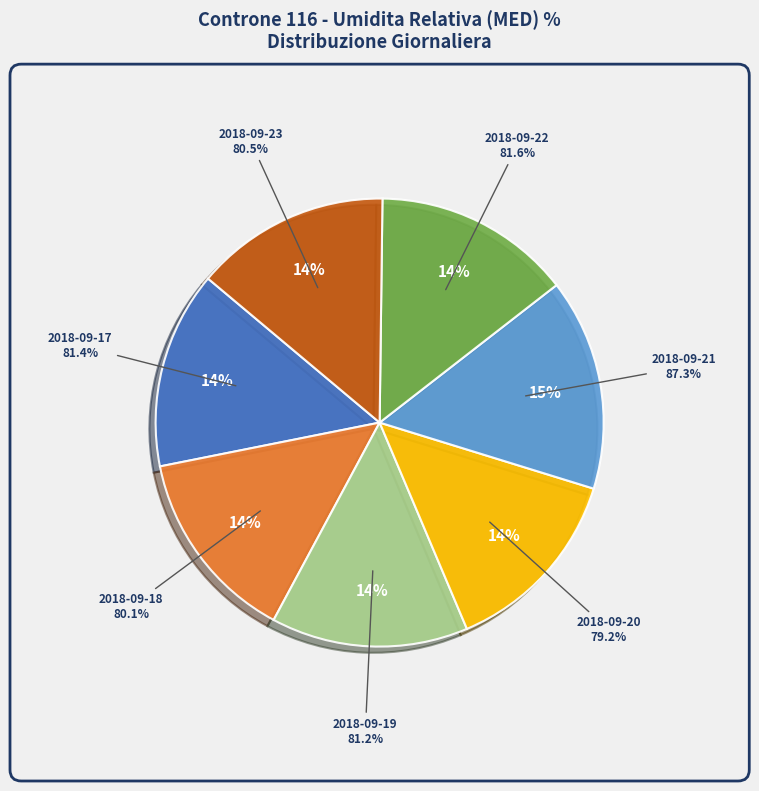

Rank the categories by value from highest to lowest.

2018-09-21, 2018-09-22, 2018-09-17, 2018-09-19, 2018-09-23, 2018-09-18, 2018-09-20